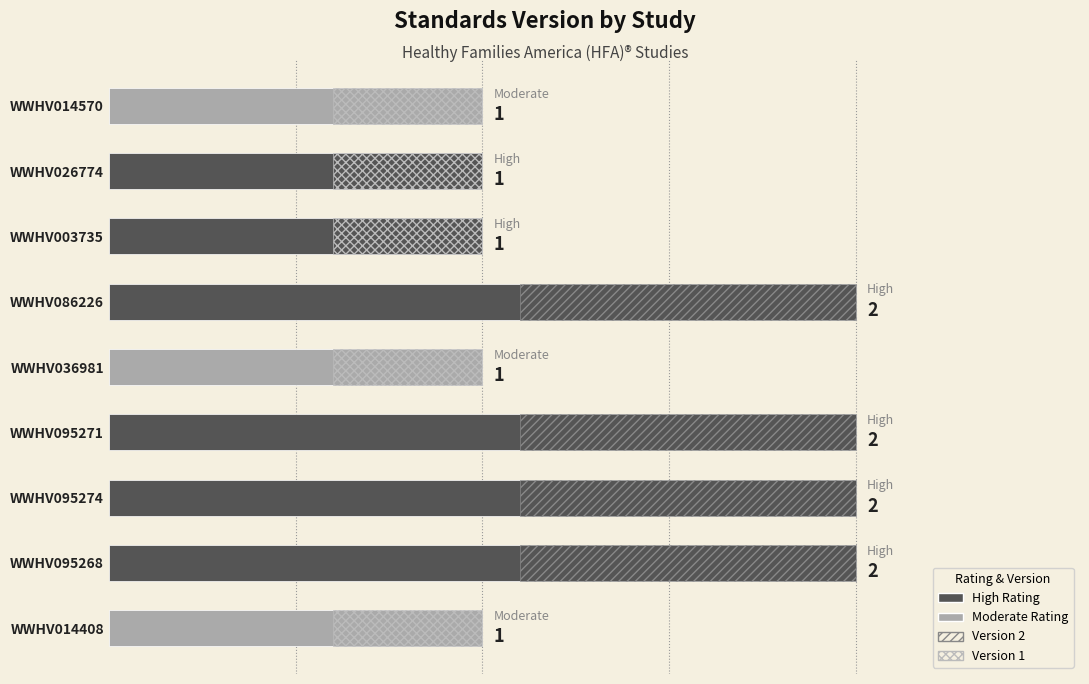

List the labels in order of value, largest first.

WWHV086226, WWHV095271, WWHV095274, WWHV095268, WWHV014570, WWHV026774, WWHV003735, WWHV036981, WWHV014408